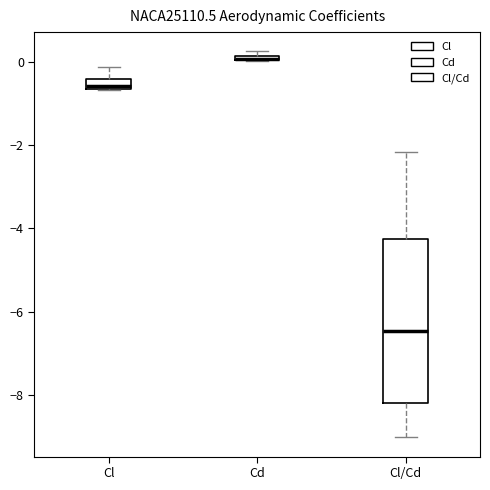

Where is the upper edge of the box for Cd on the y-axis? The values are not printed on the chart, so give them approximately, as read against the axis.

0.2